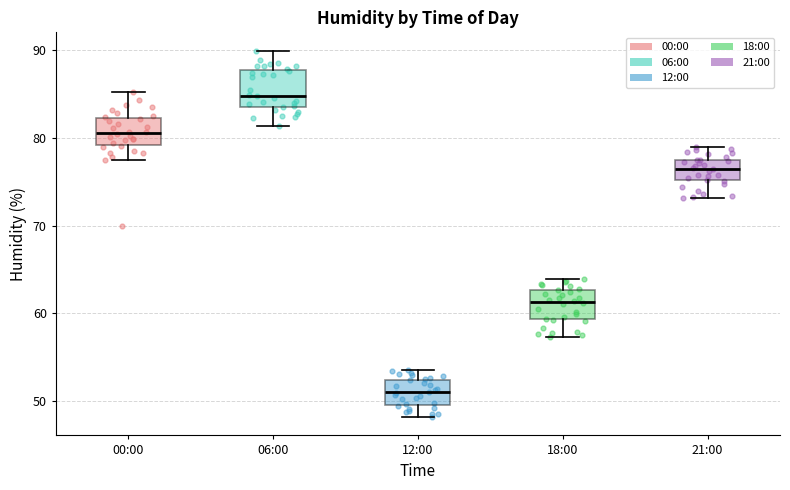

Reading left to right, read every box against the y-axis: the position of its median line, the range the box covers, and the ends of its whiskers. The values are not printed on the chart, so give them approximately, as read against the axis.

00:00: median 81, box 79 to 82, whiskers 77 to 85
06:00: median 85, box 84 to 88, whiskers 81 to 90
12:00: median 51, box 50 to 52, whiskers 48 to 54
18:00: median 61, box 59 to 63, whiskers 57 to 64
21:00: median 76, box 75 to 77, whiskers 73 to 79